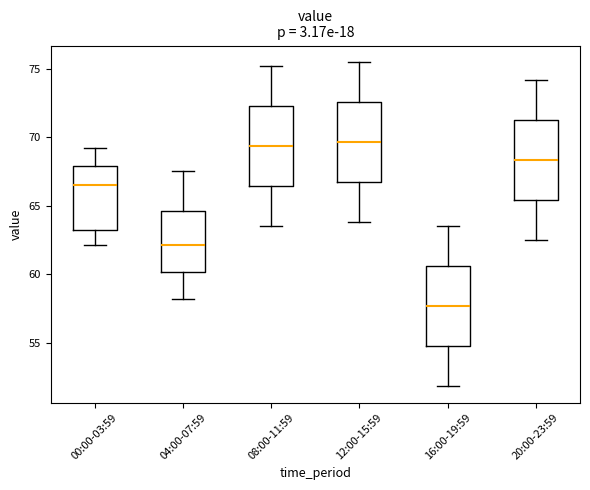

Which box's median line is the lowest?

16:00-19:59